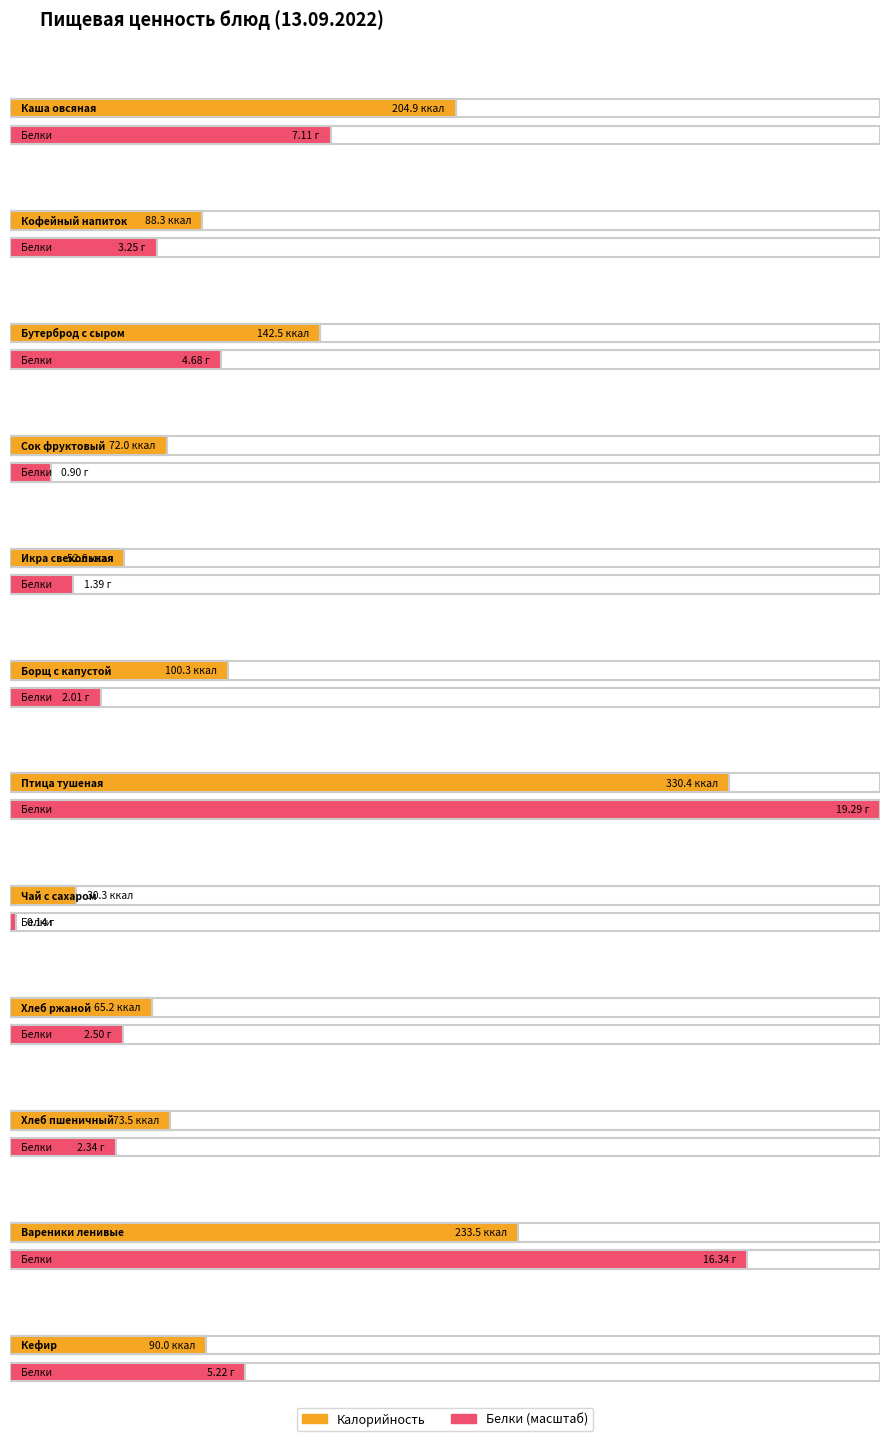

What is the spread (max minus min) of values at Борщ с капустой?

98.3